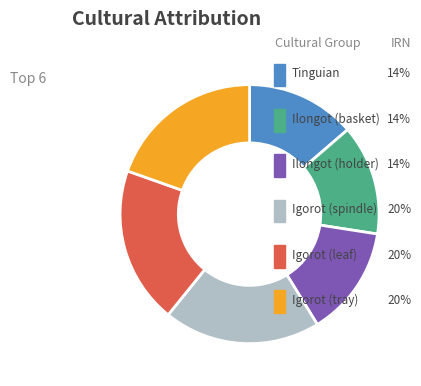

The Igorot (spindle) slice represents 20% of the pie. True or false?

True